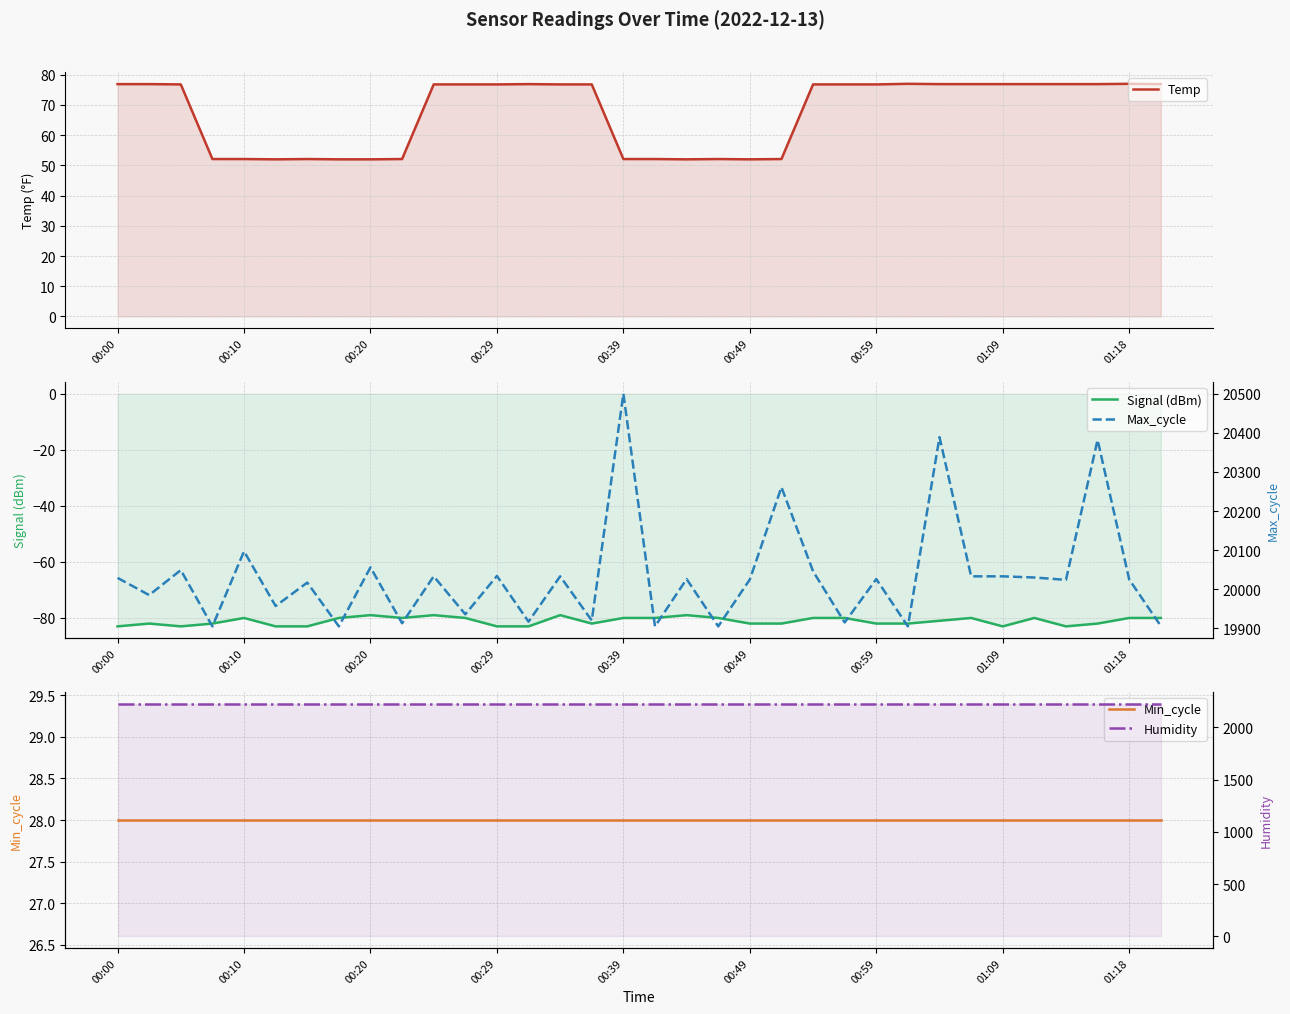

How many categories are shown in the chart?

34